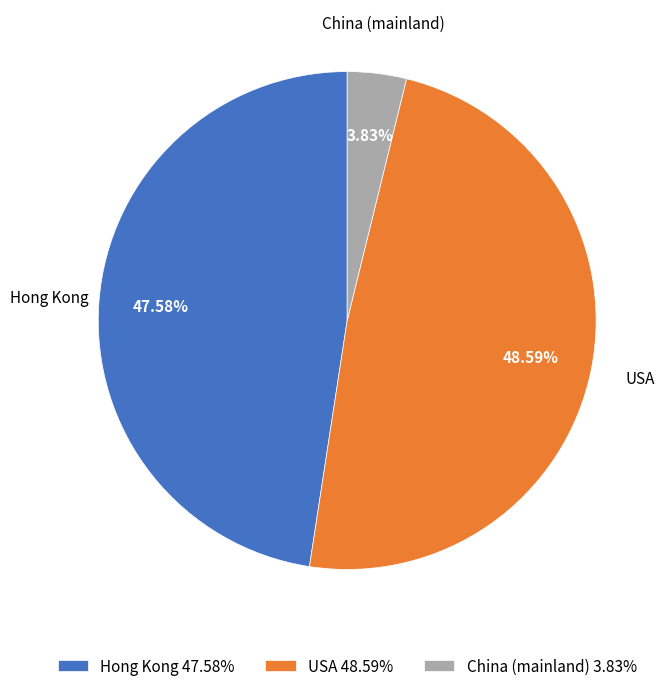

The USA slice represents 60% of the pie. True or false?

False